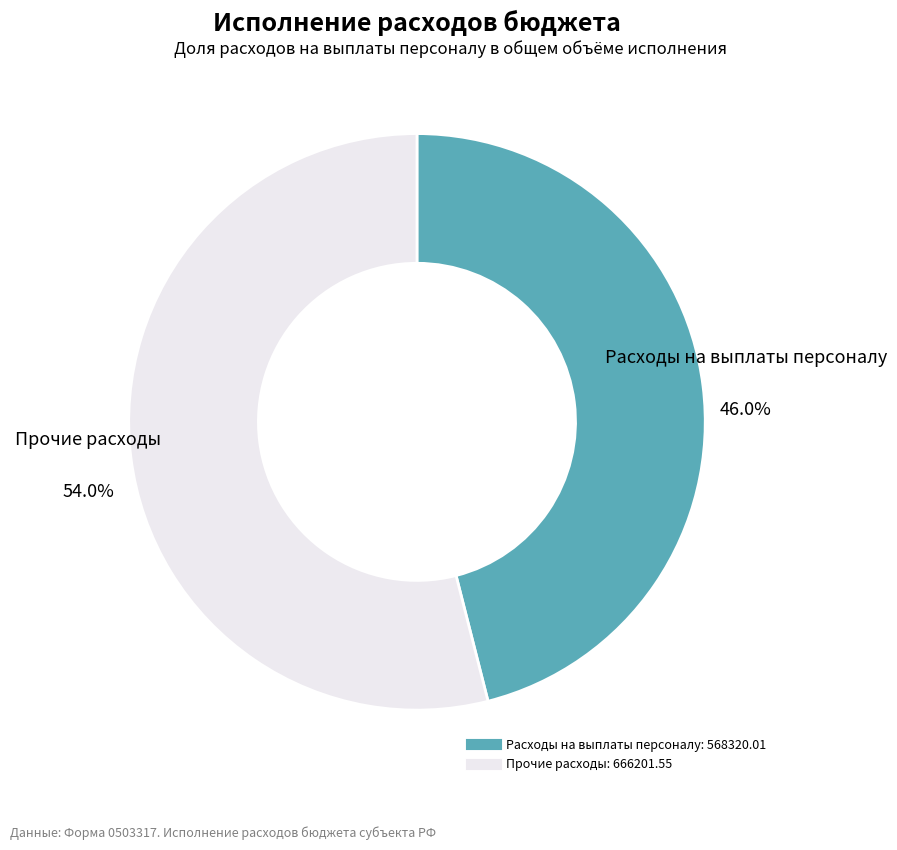

Is there a majority slice in this chart?

Yes